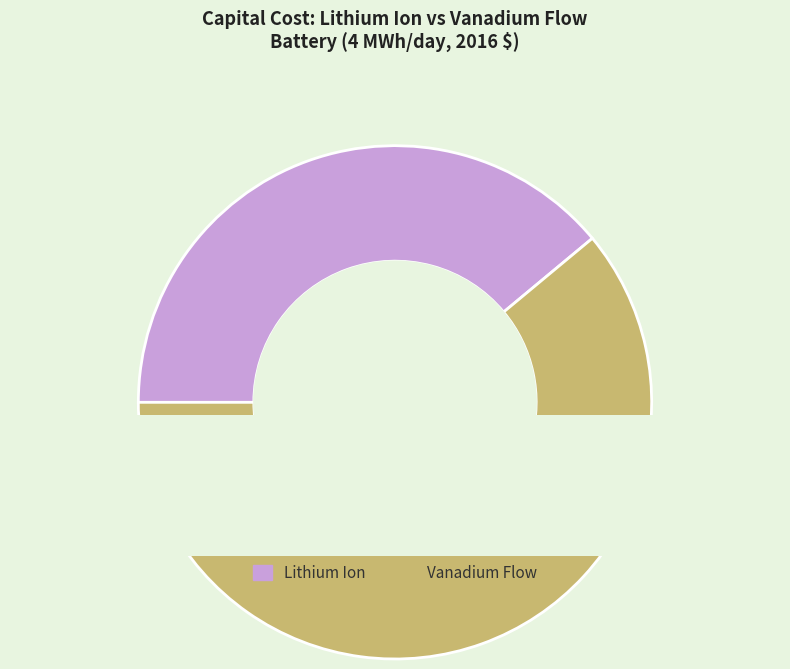

Which series has the largest range (max minus min)?

Lithium Ion